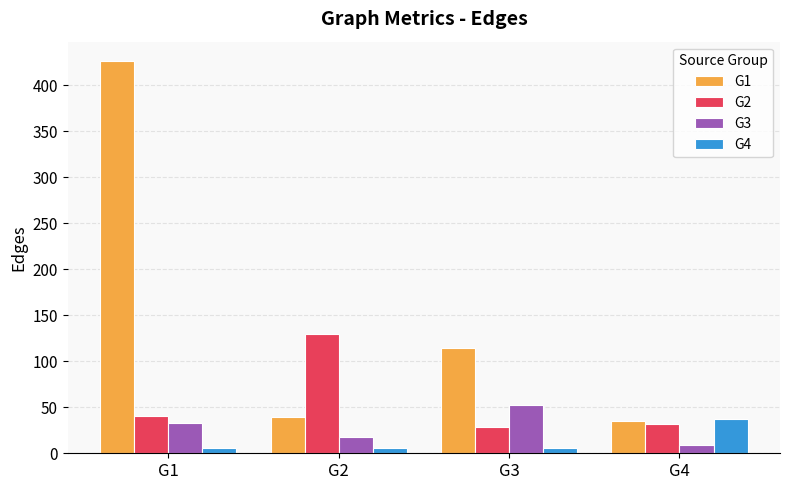

Rank the series by their maximum value, from lowest to highest.

G4, G3, G2, G1